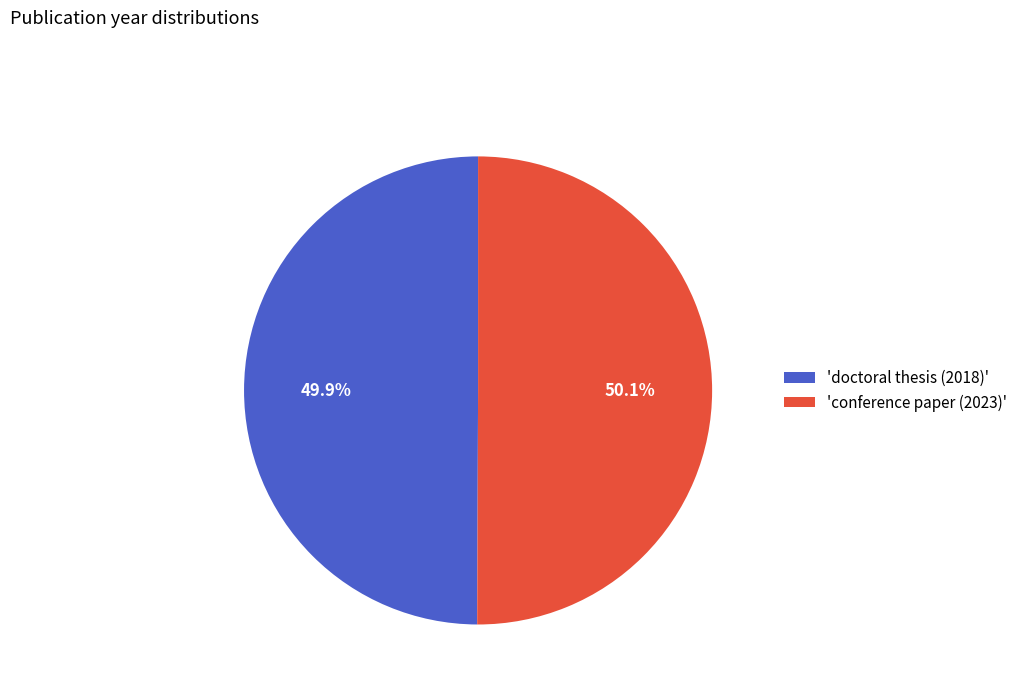

What percentage is NOT represented by 'conference paper (2023)'?

49.9%